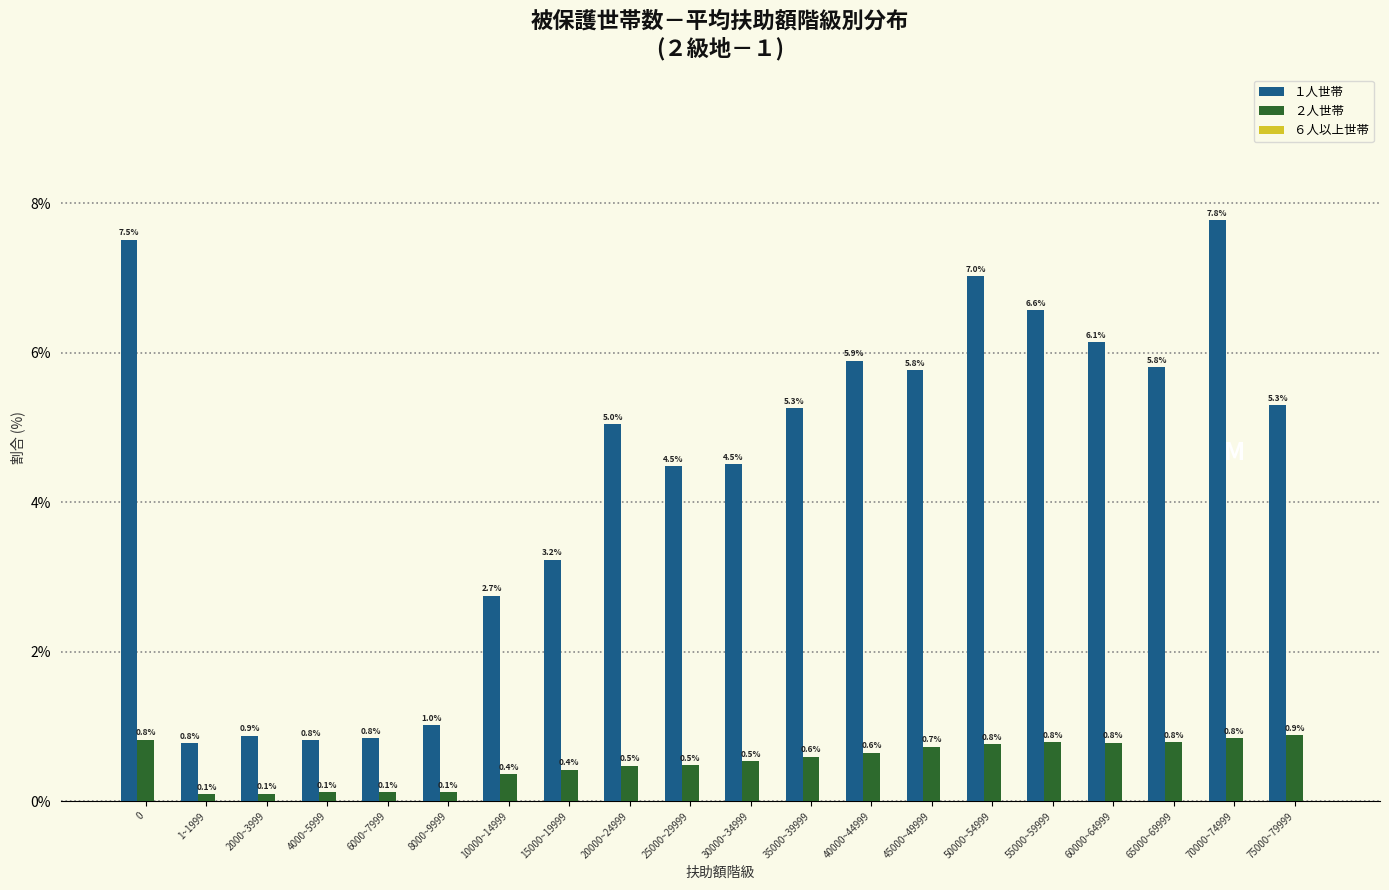

What is the approximate value of ２人世帯 at 40000~44999?

0.6